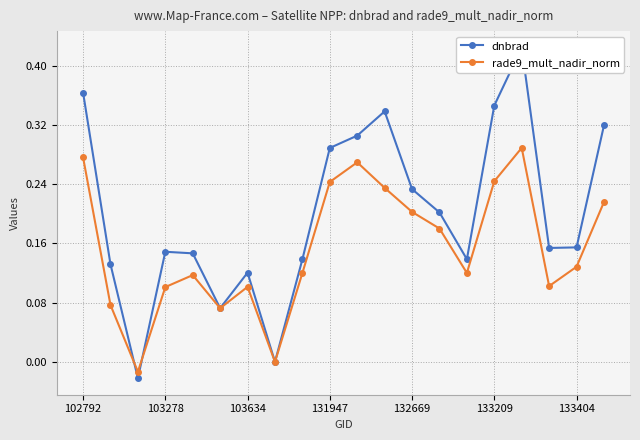

Which series has the largest range (max minus min)?

dnbrad